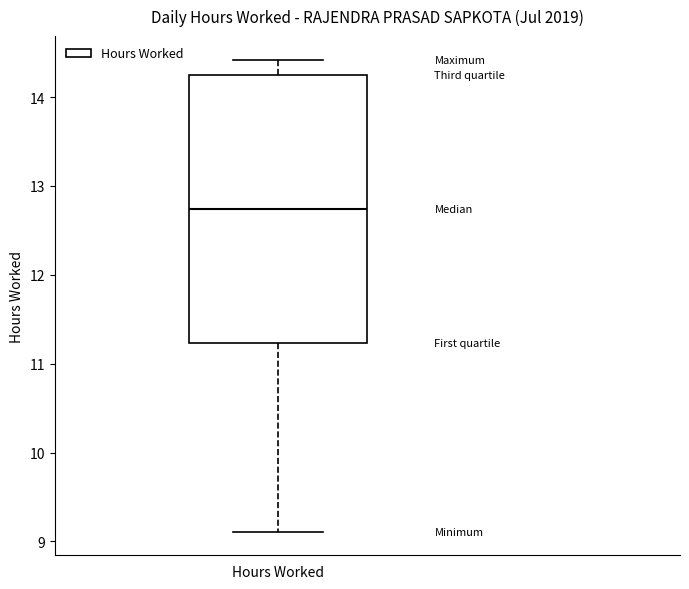

Read this box plot against the y-axis: the position of the median line, the range covered by the box, and the ends of both whiskers. The values are not printed on the chart, so give them approximately, as read against the axis.

median 12.7, box 11.2 to 14.3, whiskers 9.1 to 14.4